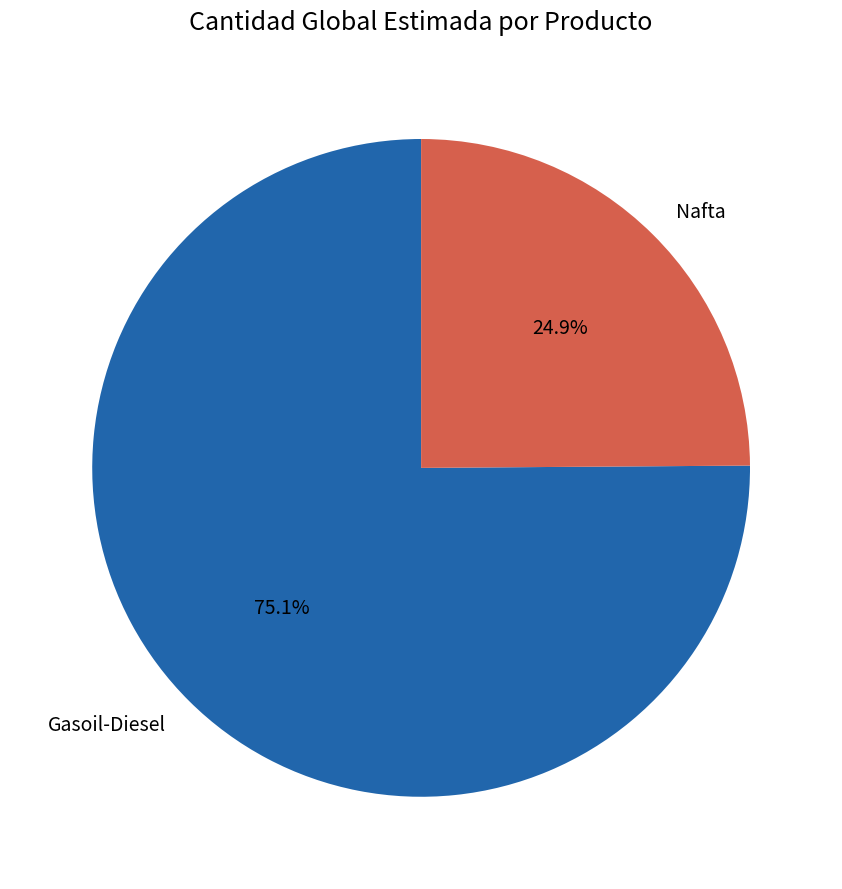

Which slice is the smallest?

Nafta